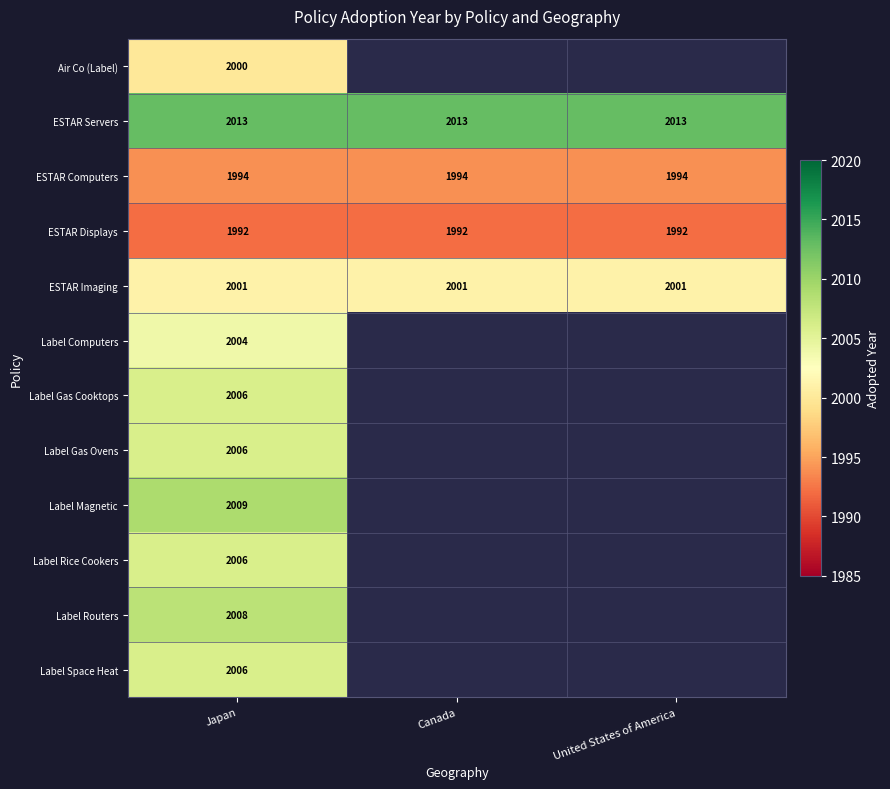

Is it true that ESTAR Servers equals 2013 at Canada?

True